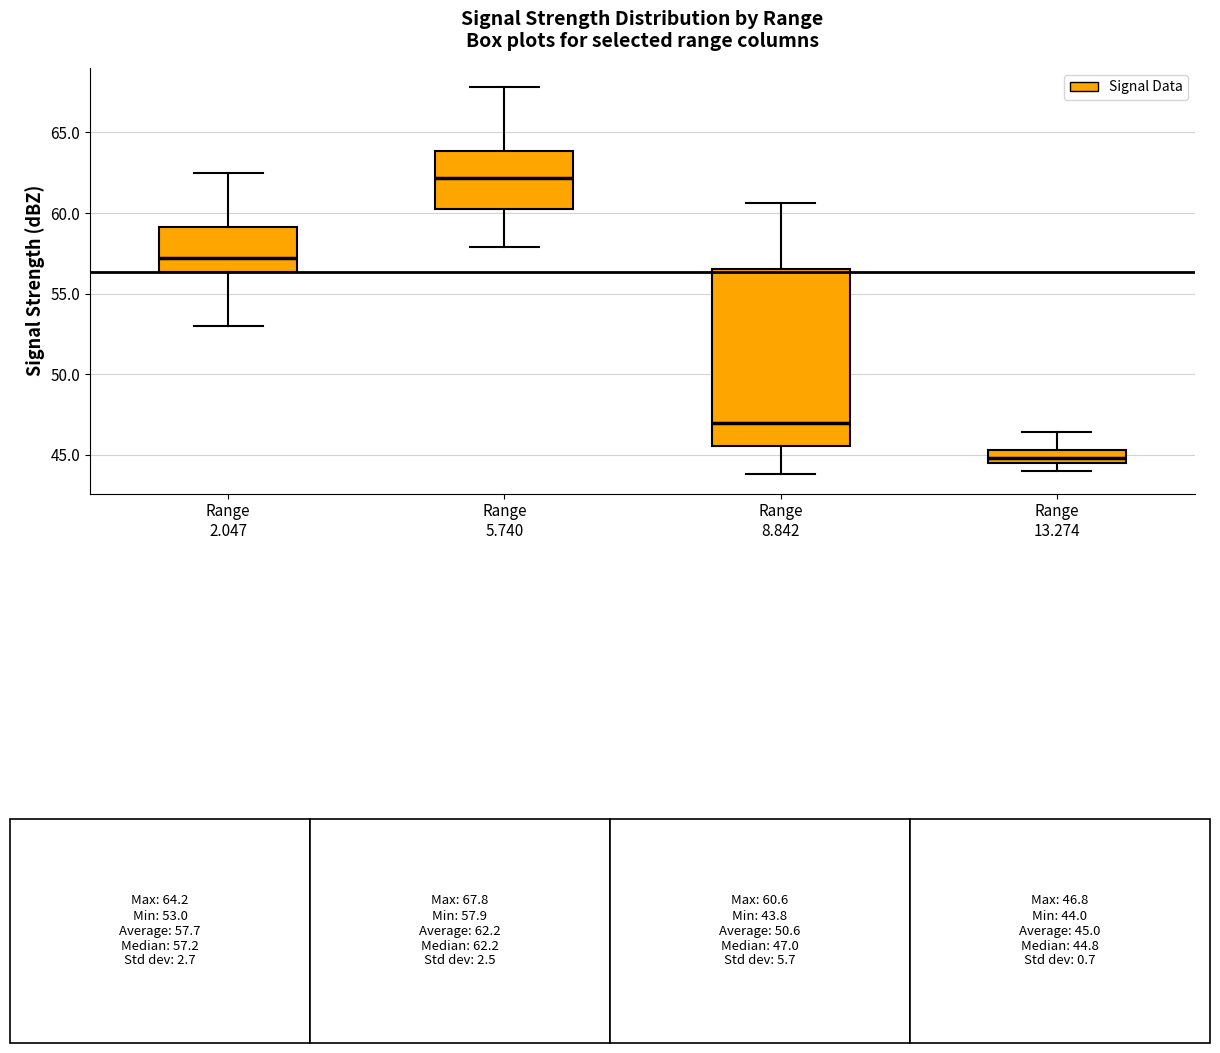

Comparing the boxes themselves (not the whiskers), which one is the tallest?

Range 8.842